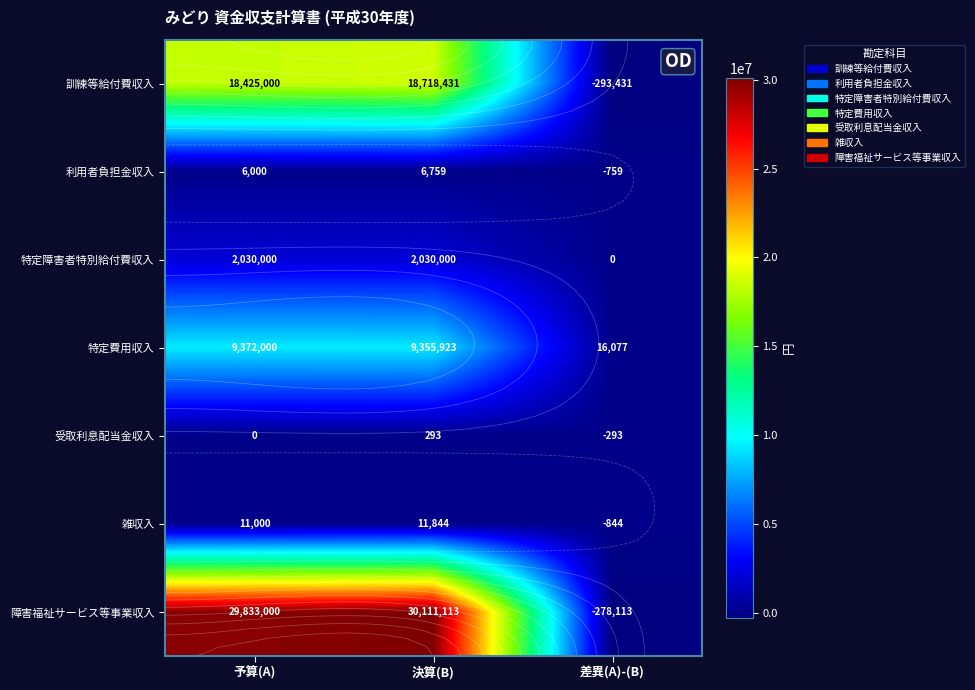

What is the spread (max minus min) of values at 決算(B)?

30110820